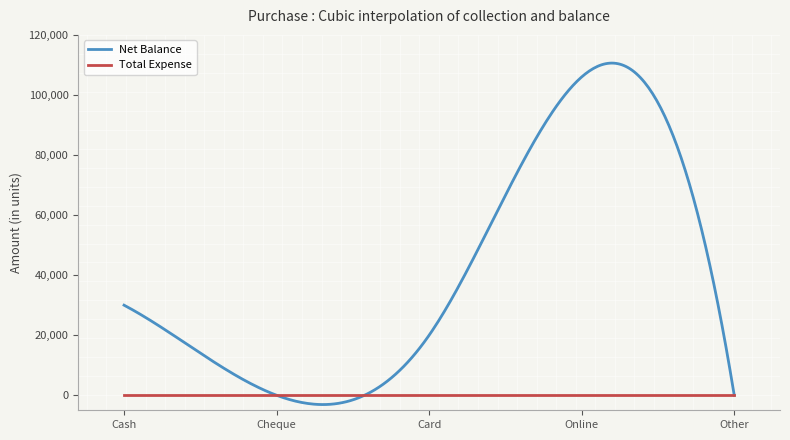

List the series in order of their overall mean, highest first.

Net Balance, Total Expense